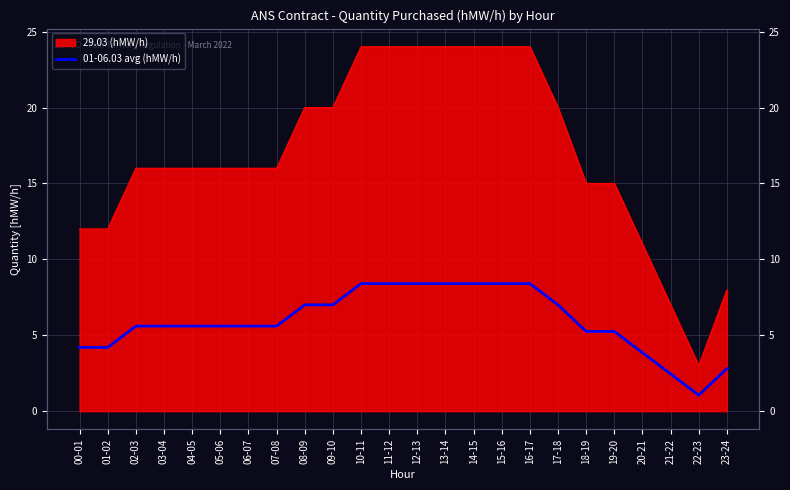

Which category has the lowest value across all series?

22-23